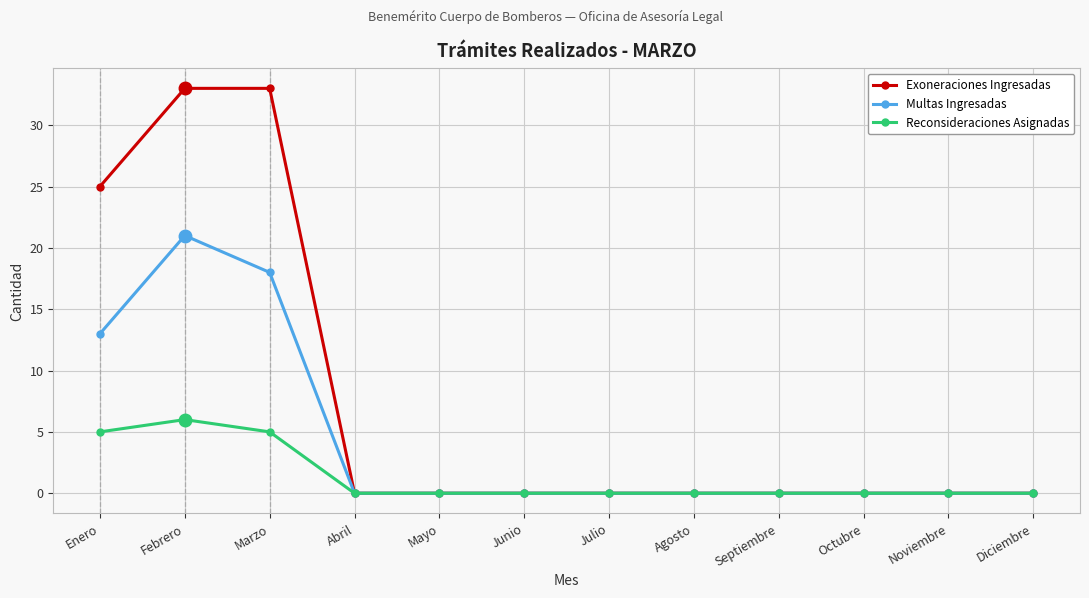

How many Exoneraciones Ingresadas values are between 0 and 25?

10